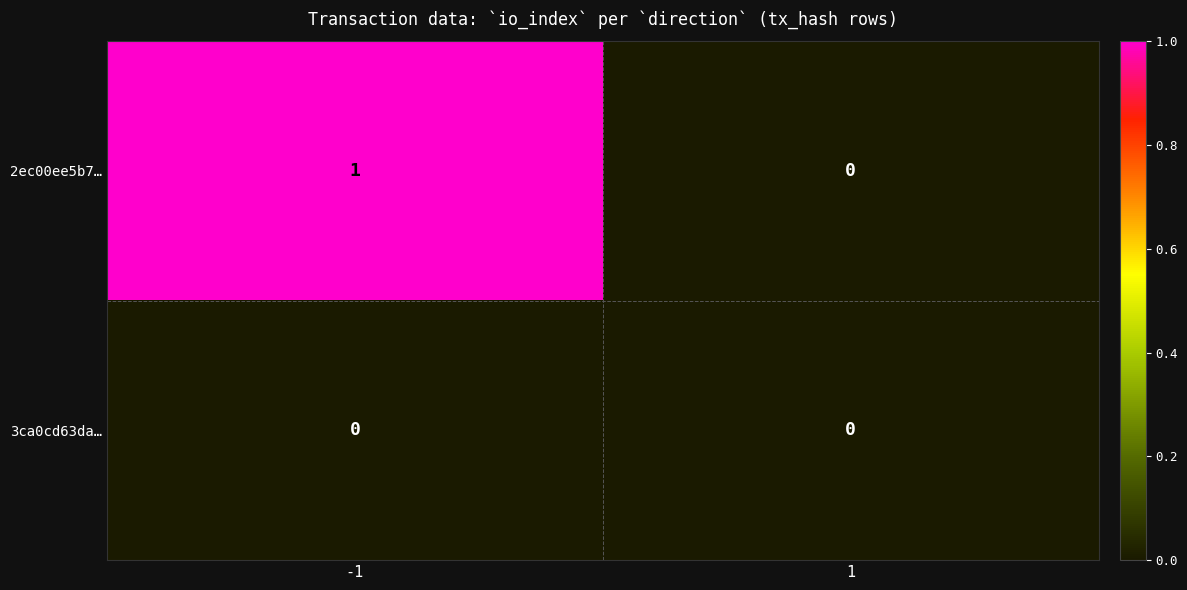

What is the maximum value shown in the chart?

1